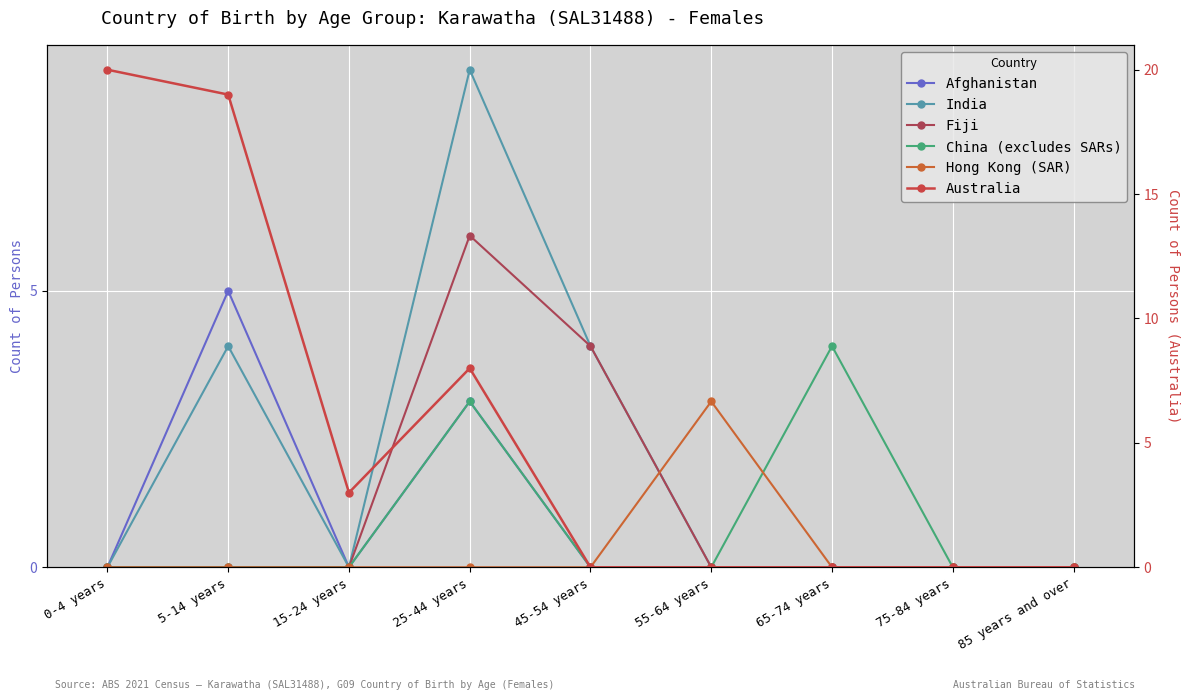

Between 0-4 years and 55-64 years, which series saw the biggest shift?

Australia